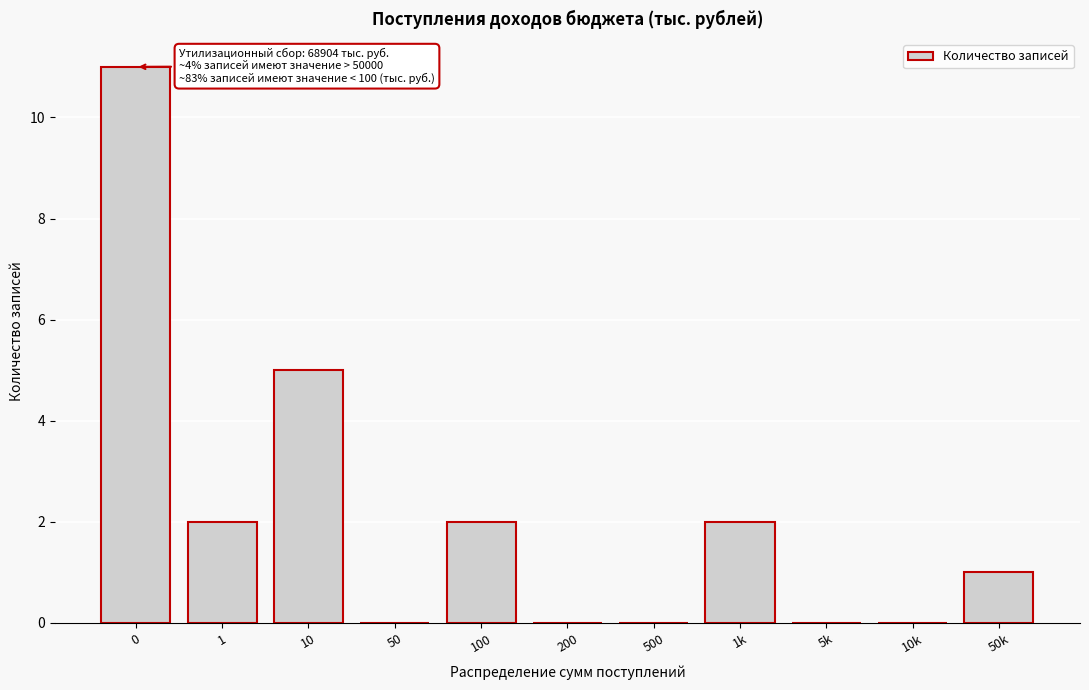

Reading left to right, extract all data points from this chart.

0=11	1=2	10=5	50=0	100=2	200=0	500=0	1k=2	5k=0	10k=0	50k=1